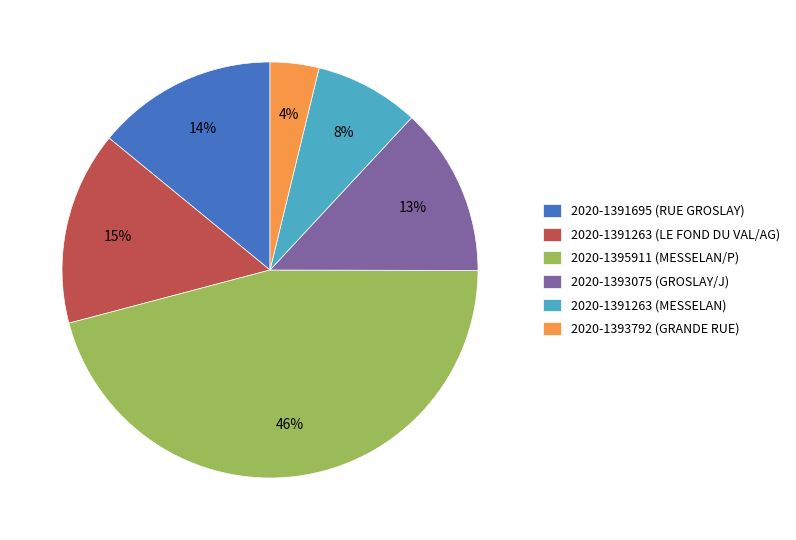

What is the largest slice in the pie chart?

2020-1395911 (MESSELAN/P)